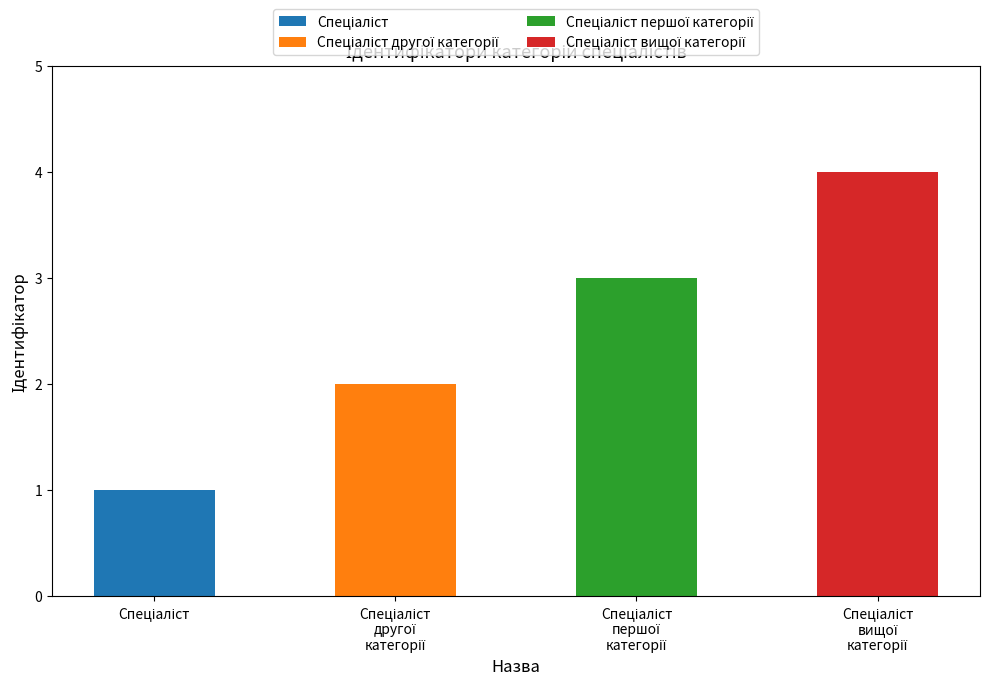

Approximately how many times larger is the value at Спеціаліст першої категорії compared to Спеціаліст другої категорії?

1.5